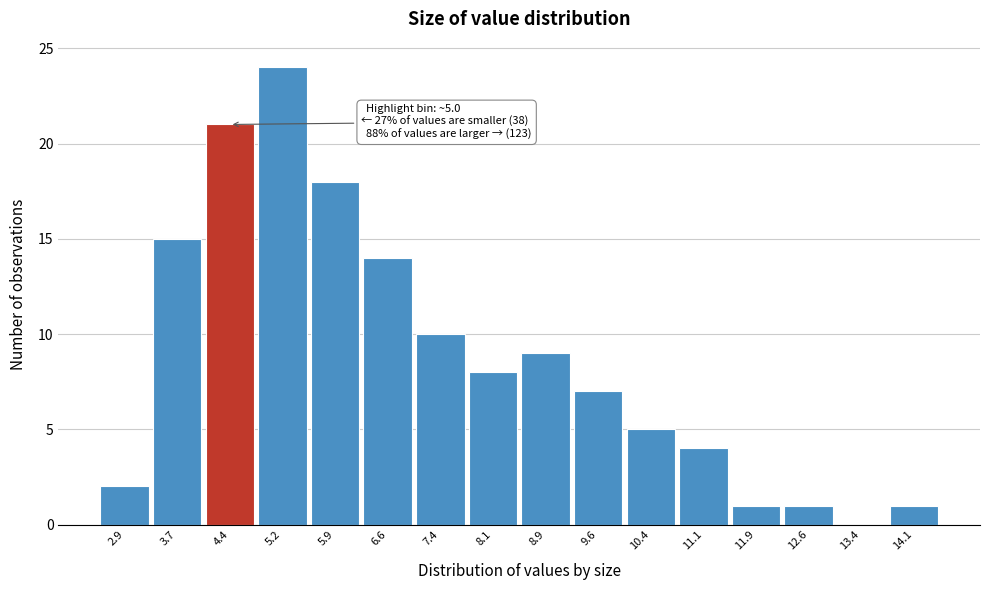

Reading right to left, extract all data points from this chart.

14.1=1	13.4=0	12.6=1	11.9=1	11.1=4	10.4=5	9.6=7	8.9=9	8.1=8	7.4=10	6.6=14	5.9=18	5.2=24	4.4=21	3.7=15	2.9=2